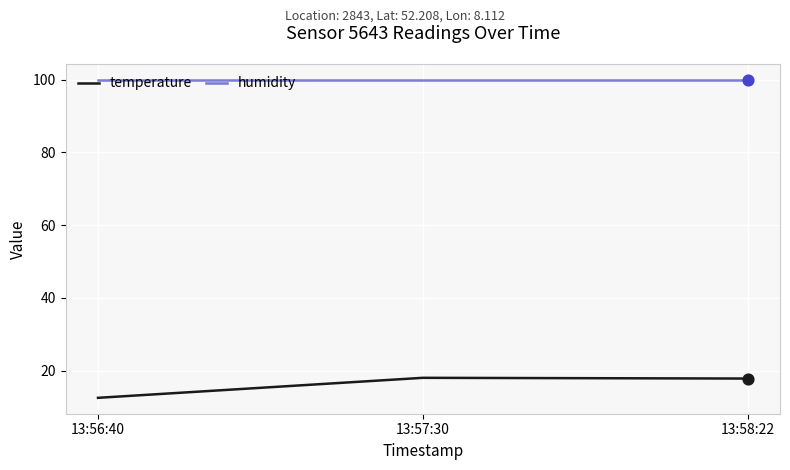

At how many categories does at least one series exceed 28?

3